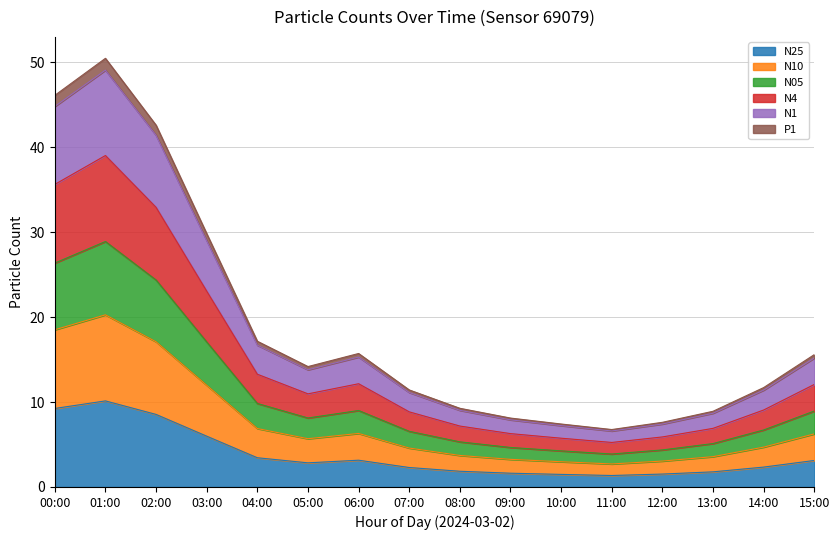

True or false: N25 has a value of 2.3 at 14:00.

True